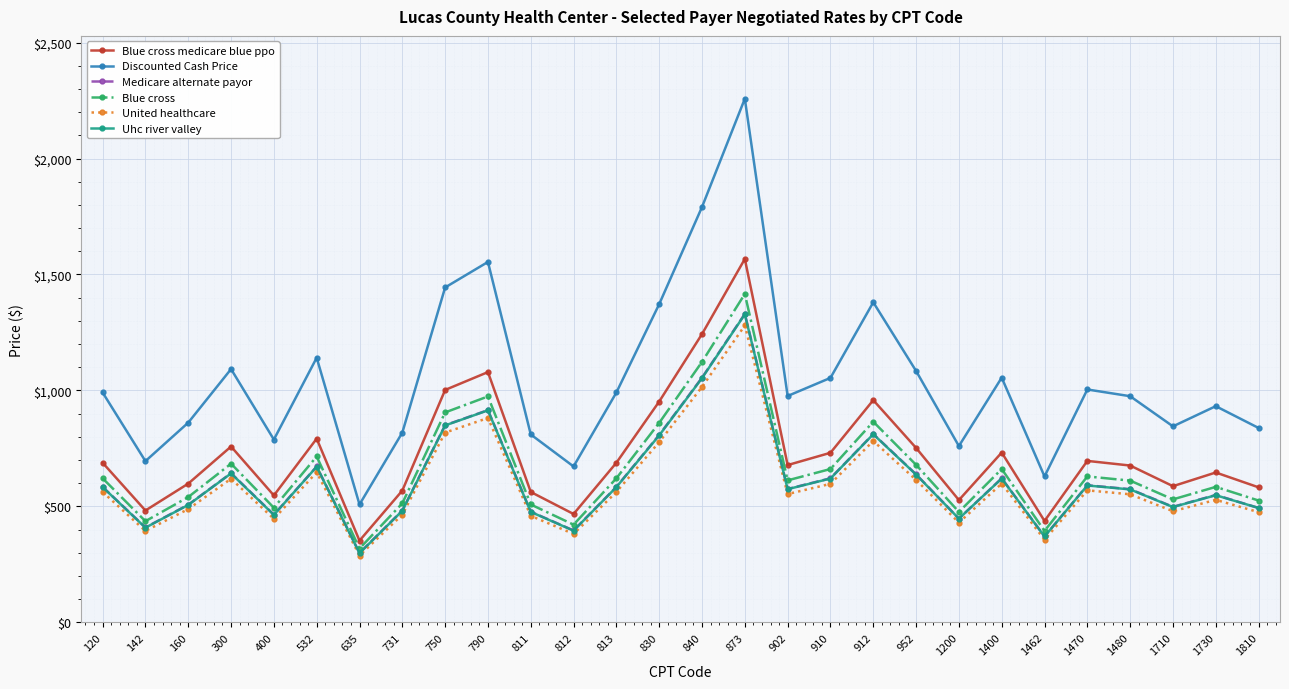

Does the chart display data point markers on the line(s)?

Yes